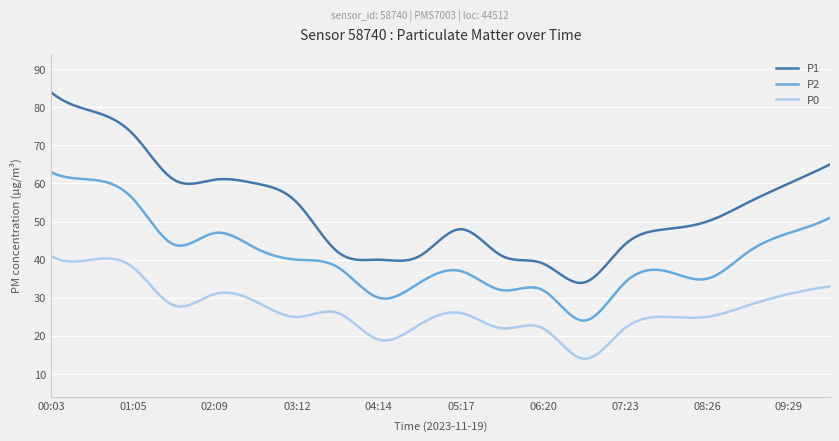

At how many categories does at least one series exceed 69?

37